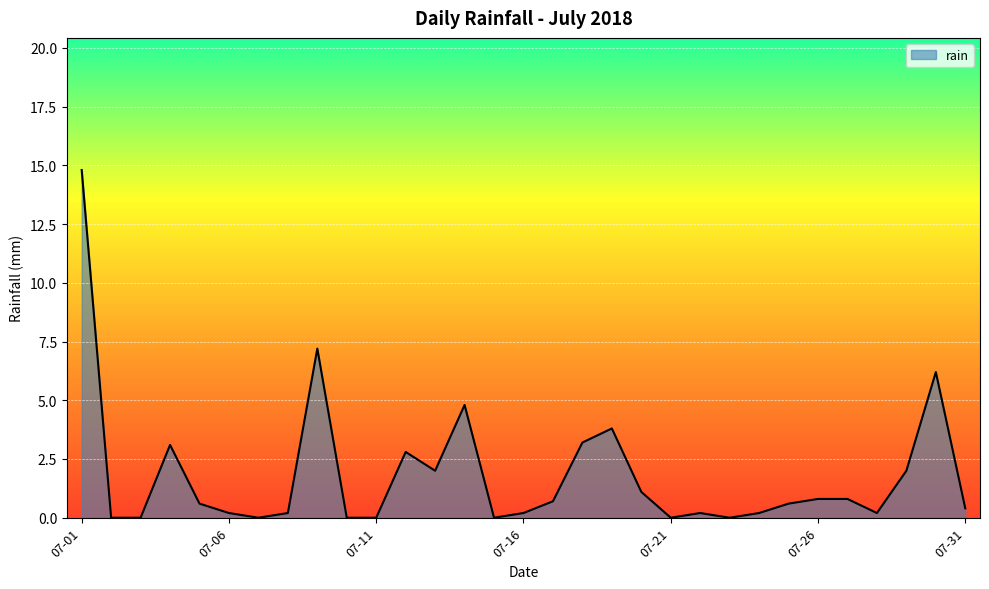

What is the difference between the maximum and minimum values?

14.8